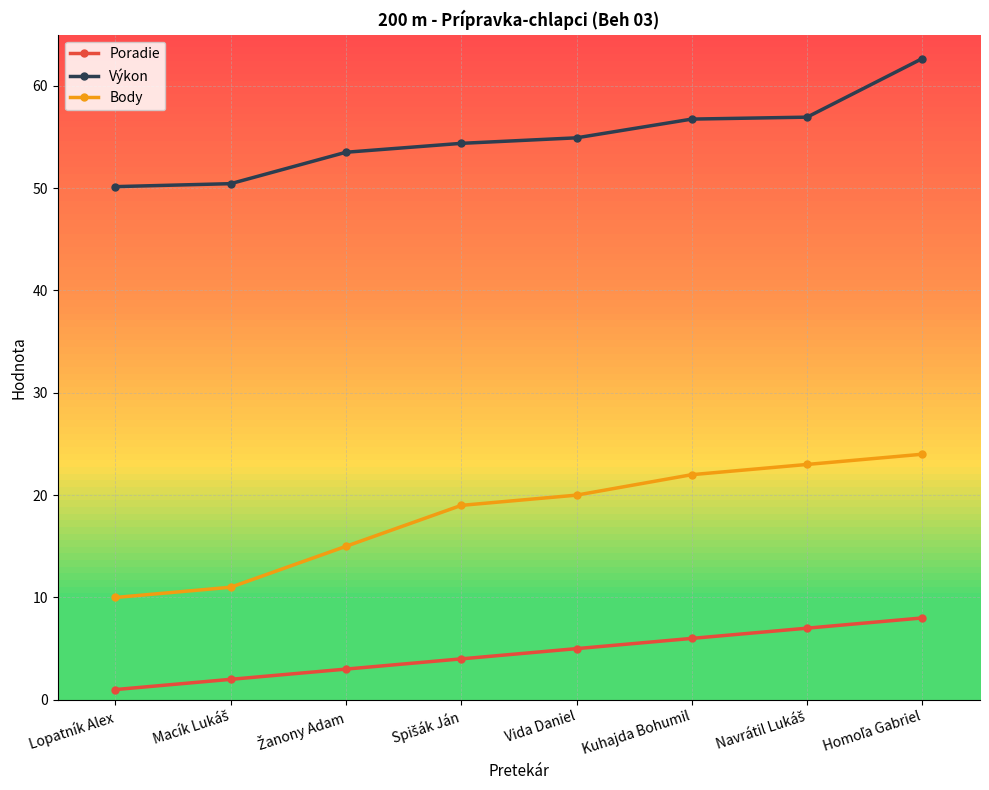

Which series has the widest spread of values?

Body